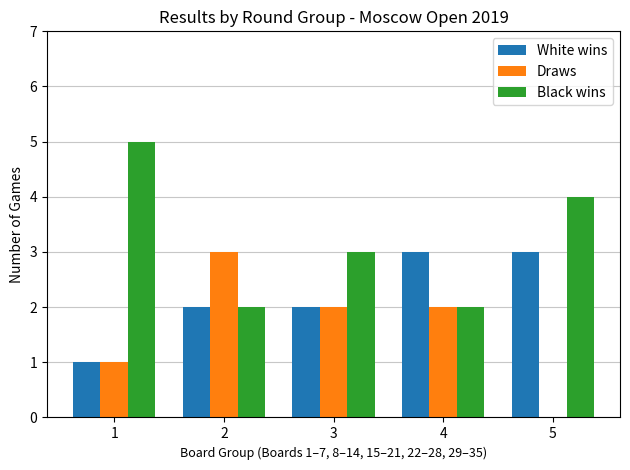

Is the value of Black wins at 3 greater than the value of White wins at 3?

Yes